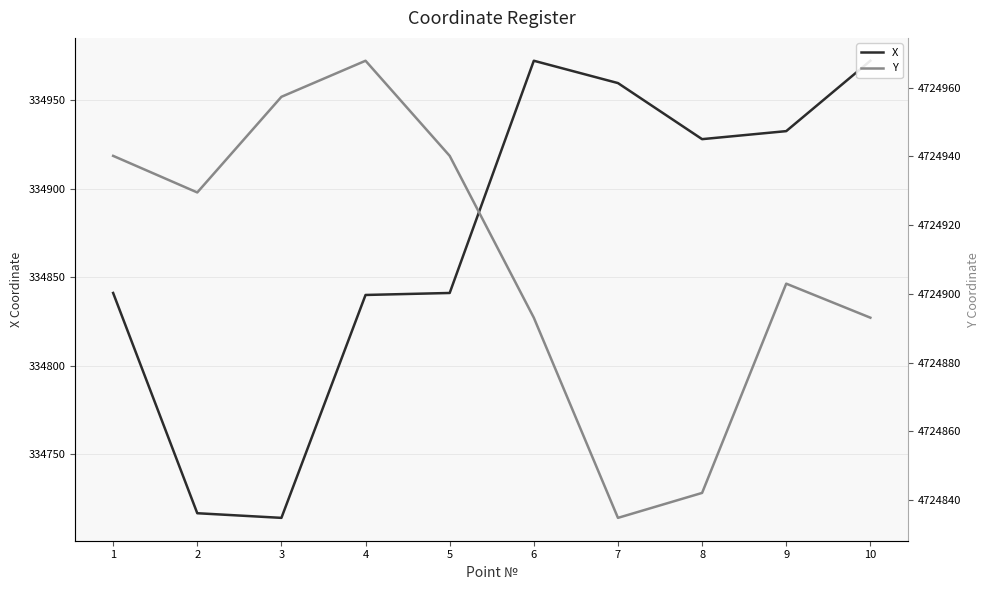

Rank the series at 2 from highest to lowest value.

Y, X